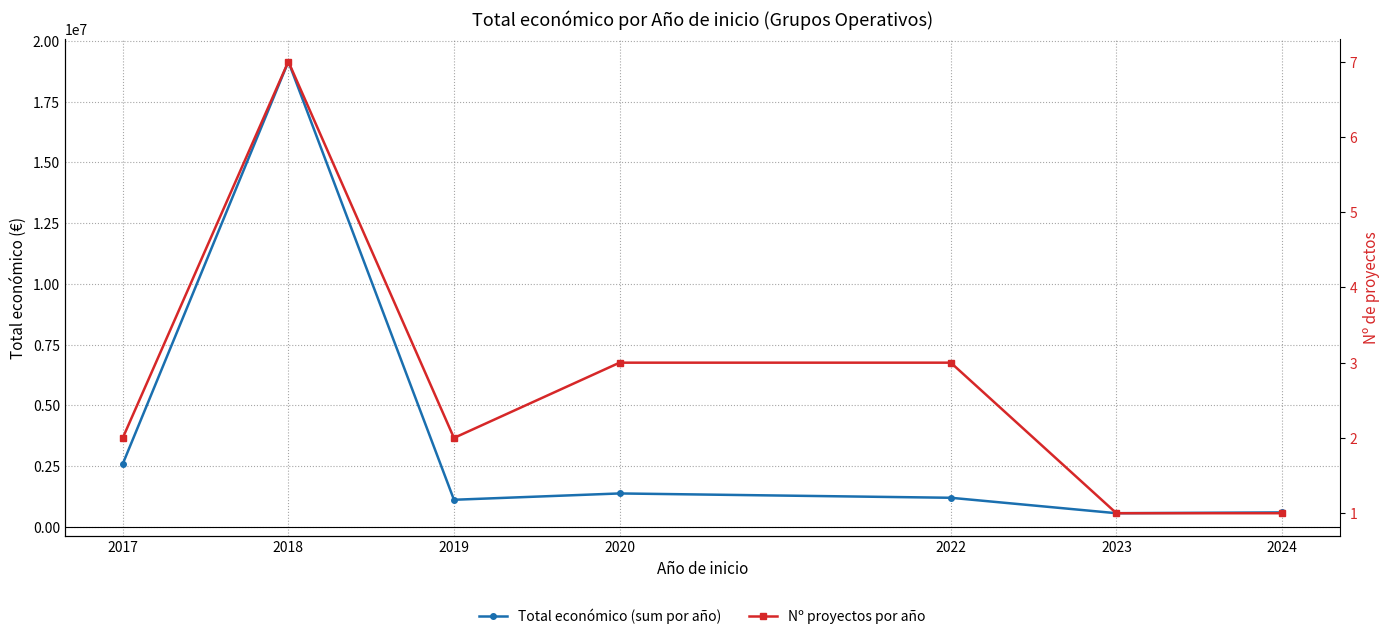

How many data points does each series have?

7